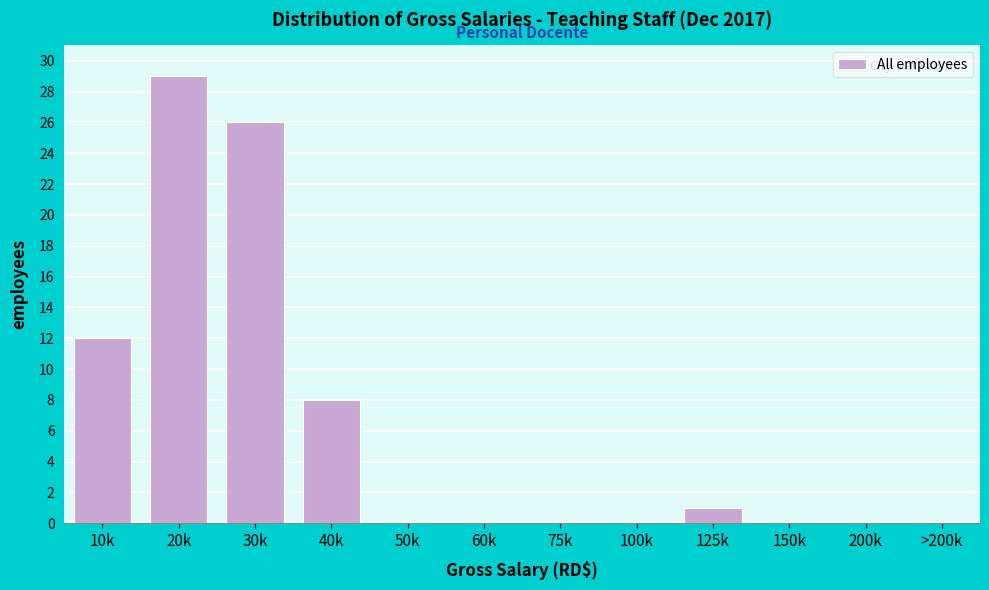

Reading left to right, what are all the values shown in this chart?

10k=12	20k=29	30k=26	40k=8	50k=0	60k=0	75k=0	100k=0	125k=1	150k=0	200k=0	>200k=0